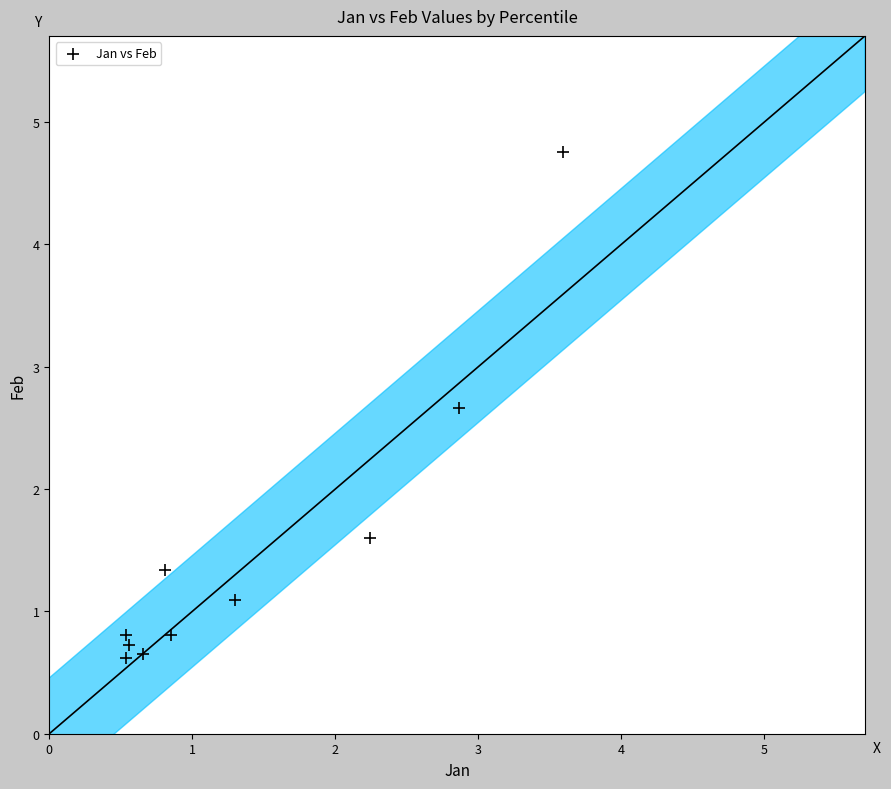

What is the average X value?

1.4